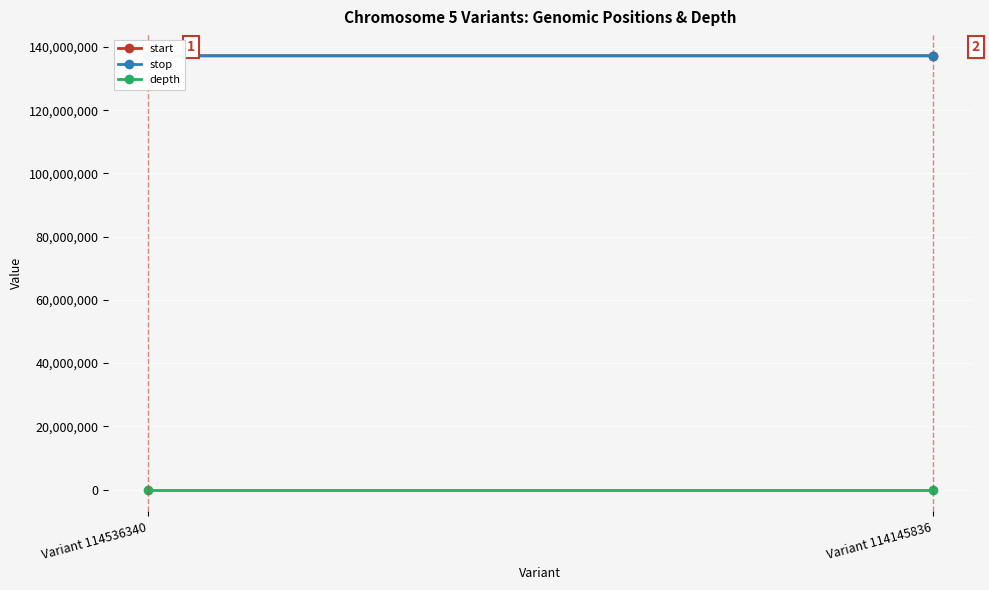

Which label corresponds to the largest value in the chart?

Variant 114145836